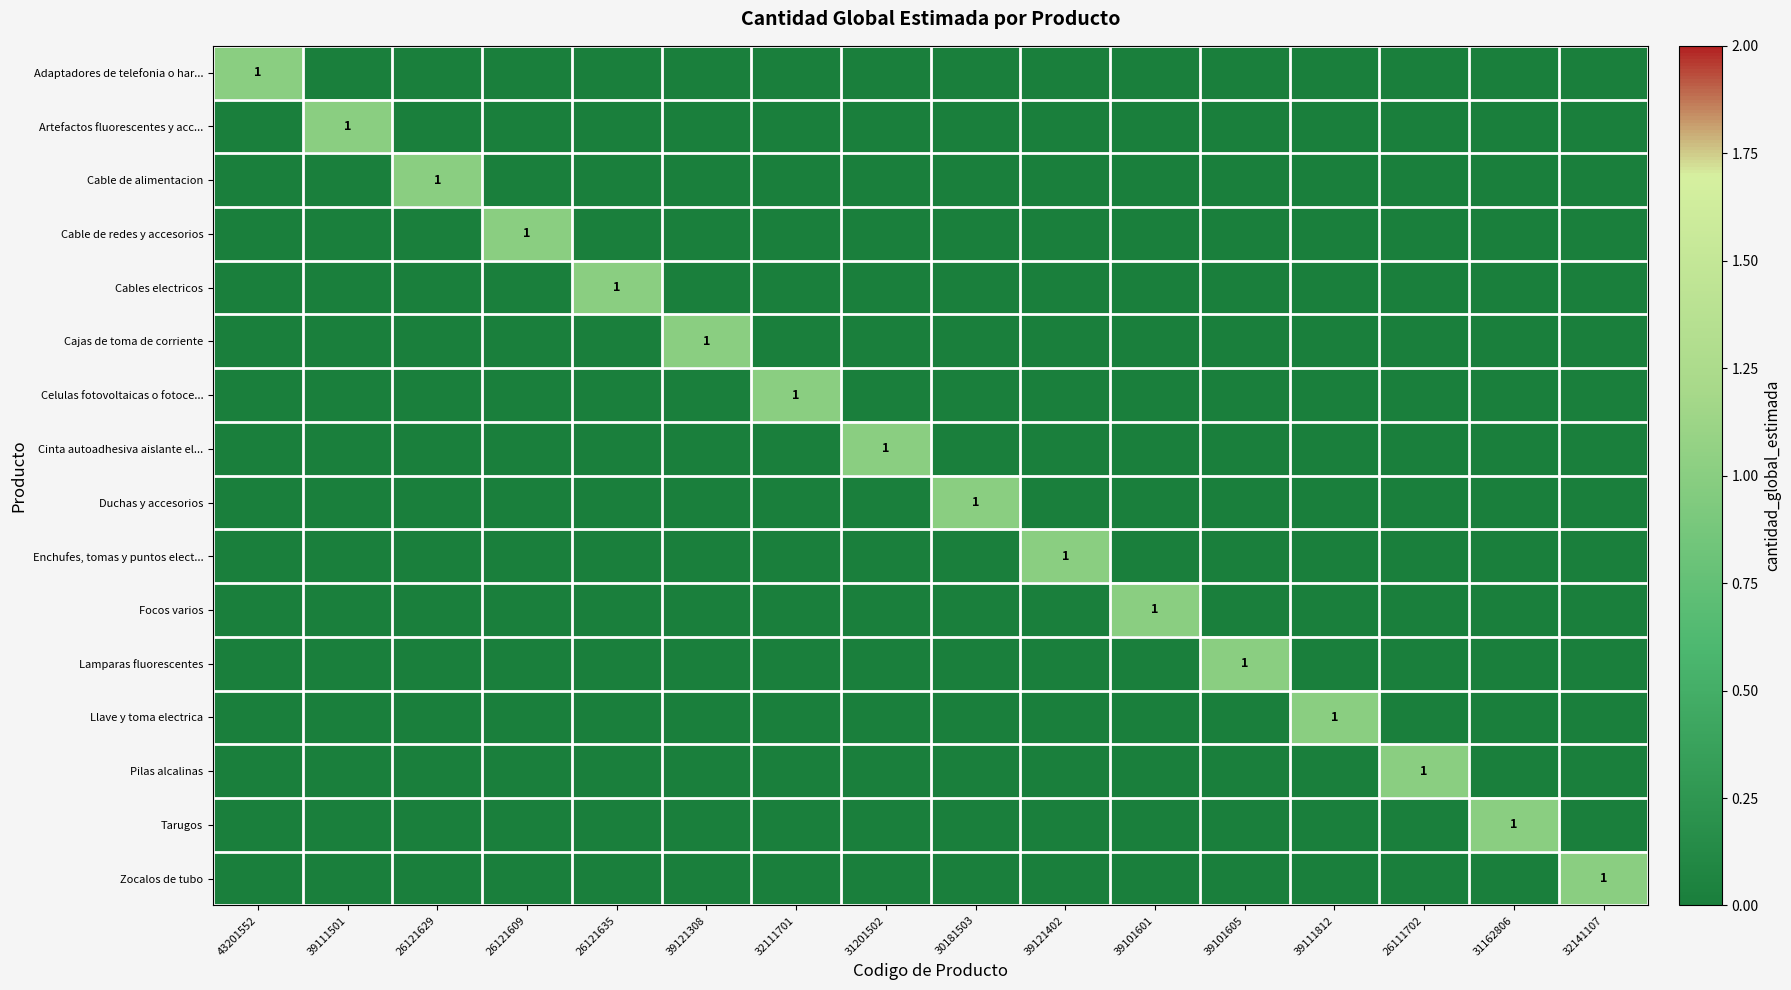

Which series has the largest range (max minus min)?

Adaptadores de telefonia o har...